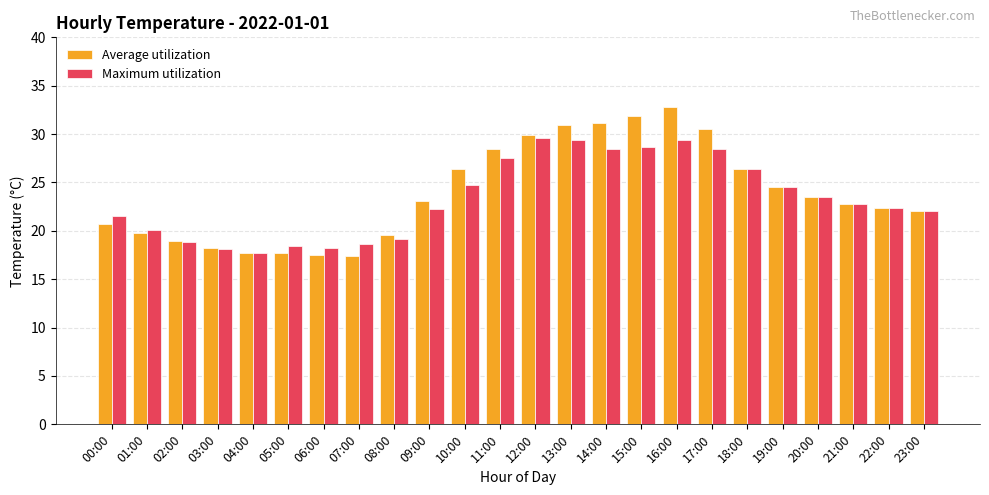

Which label corresponds to the largest value in the chart?

16:00